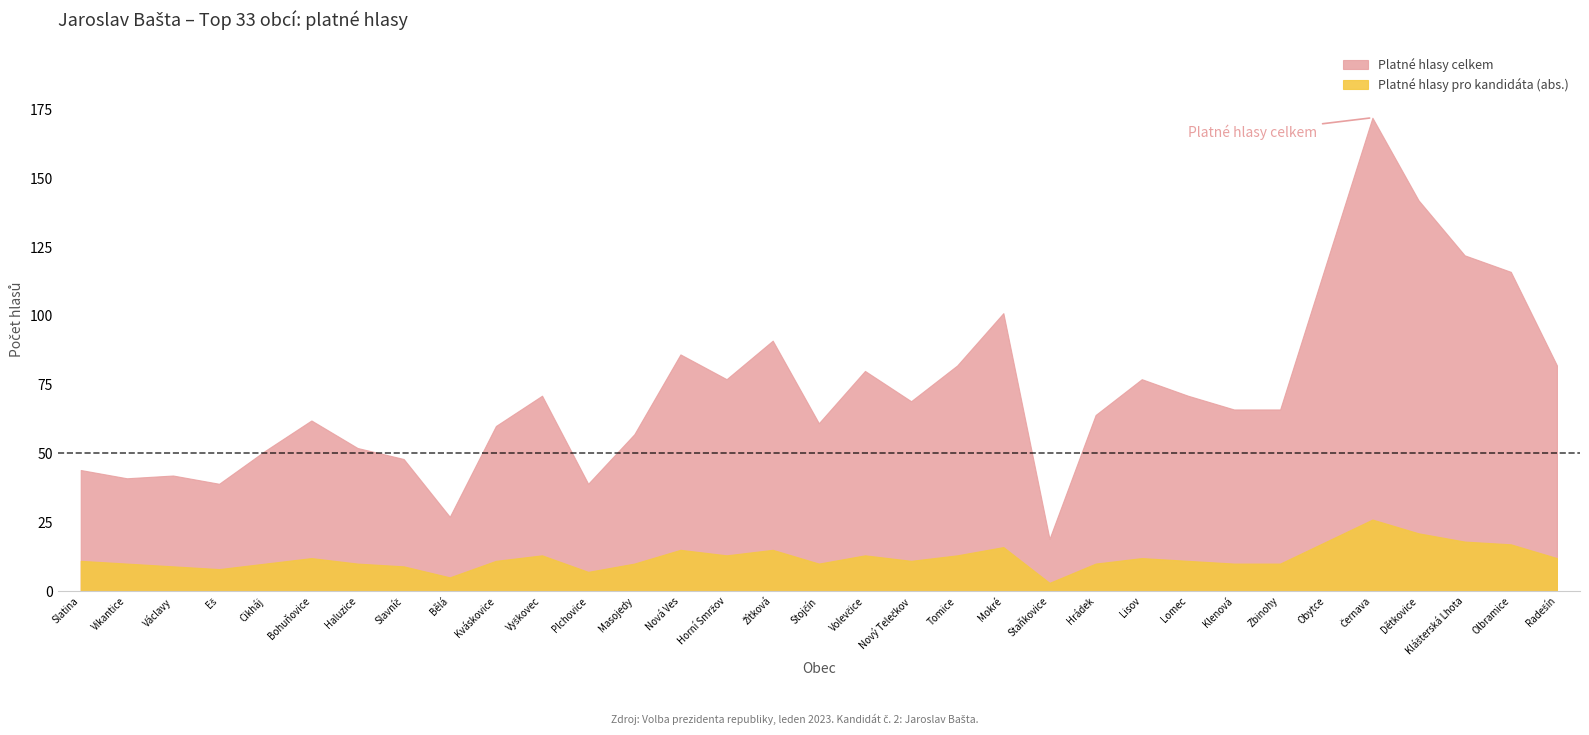

Rank the series at Lisov from highest to lowest value.

Platné hlasy celkem, Platné hlasy pro kandidáta (abs.)